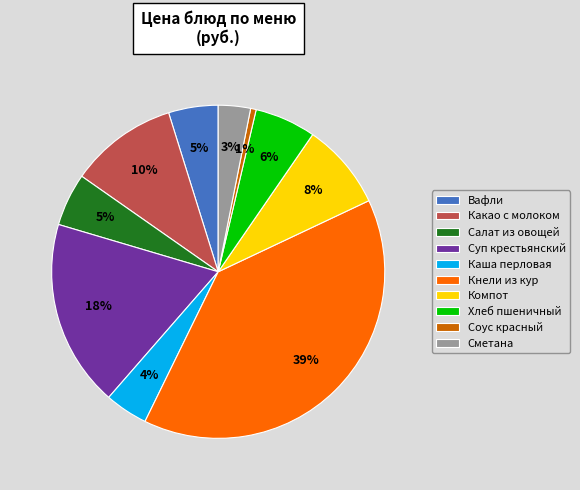

True or false: Соус красный accounts for 6% of the total.

False